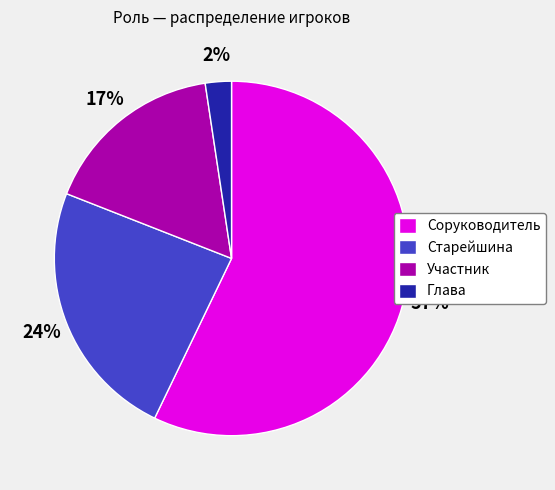

What is the ratio of the value at Участник to the value at Старейшина?

0.7